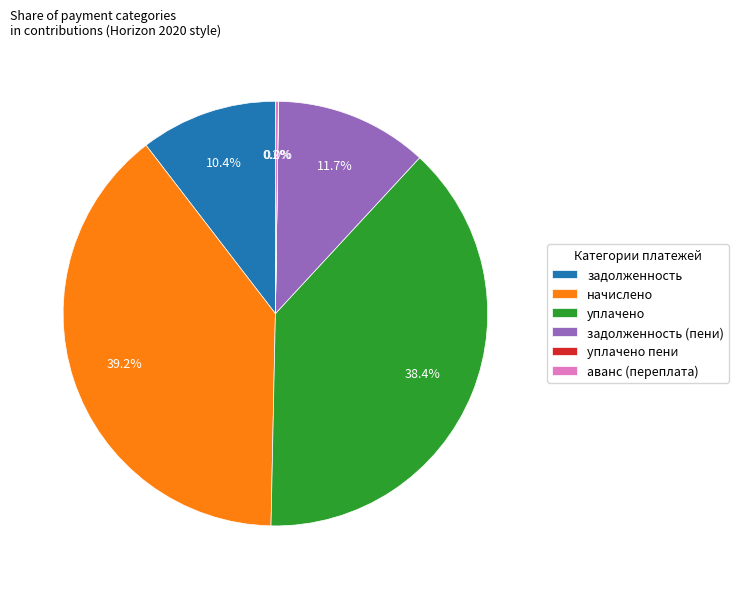

Is there any slice that represents more than half of the pie?

No